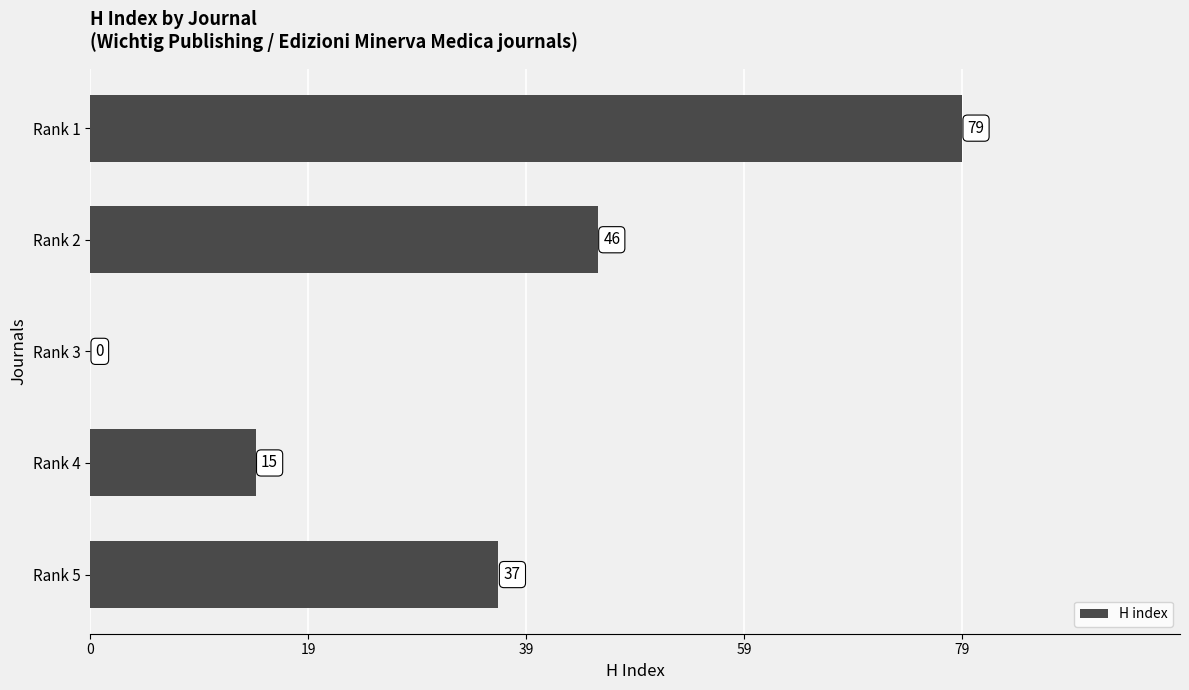

Reading bottom to top, list all the values displayed in this chart.

Rank 5=37	Rank 4=15	Rank 3=0	Rank 2=46	Rank 1=79